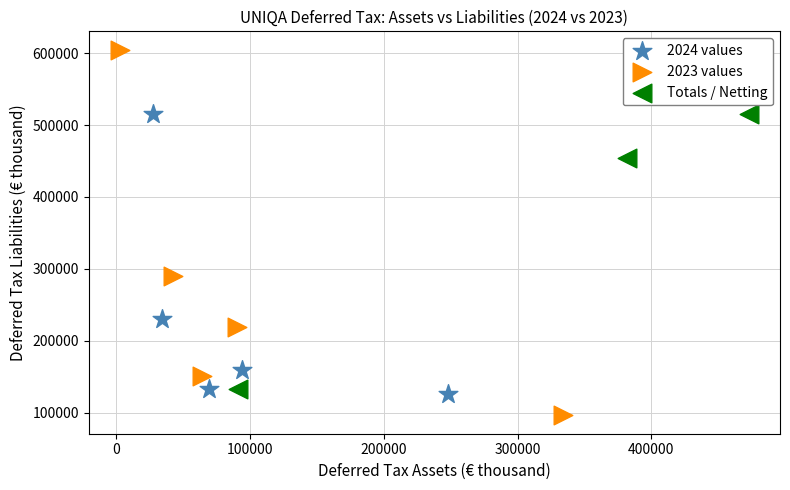

Which series contains the lowest Y value?

2023 values